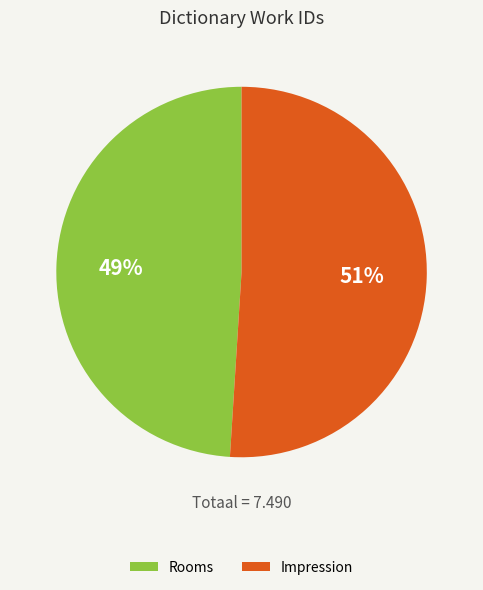

What percentage is the Impression slice, to the nearest percent?

51%